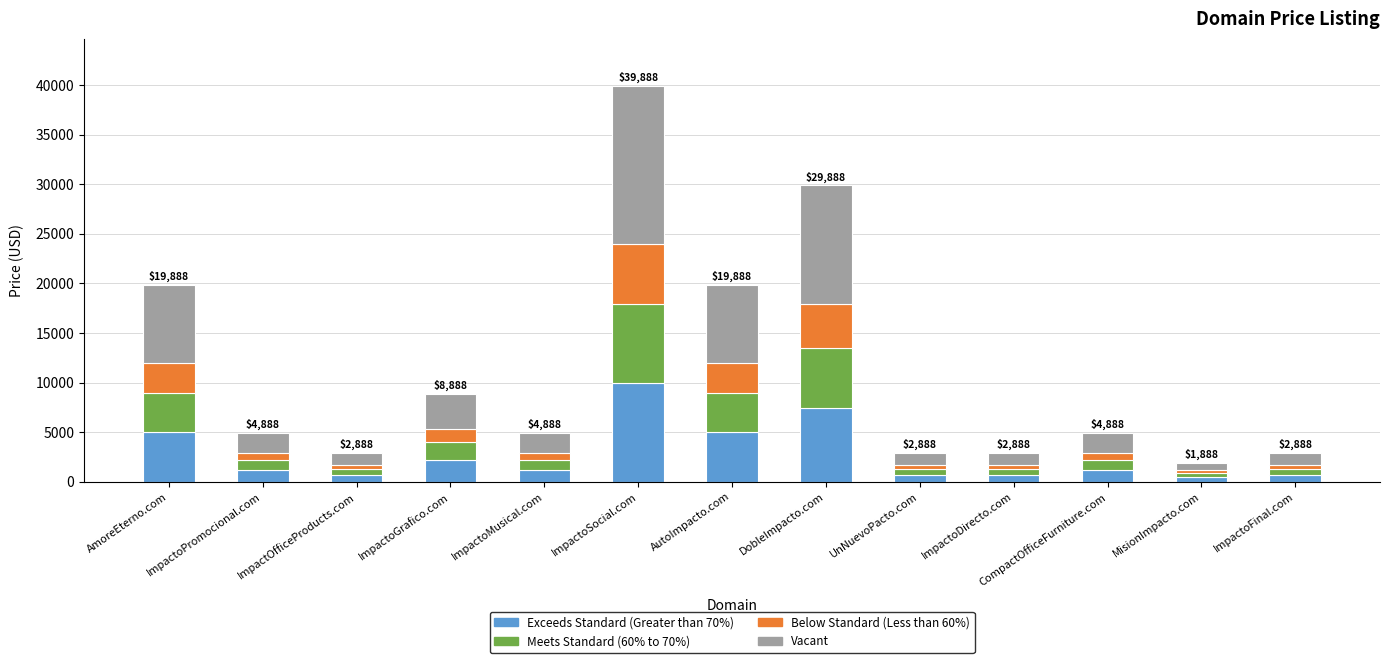

Is it true that Exceeds Standard (Greater than 70%) equals 9972.0 at ImpactoSocial.com?

True